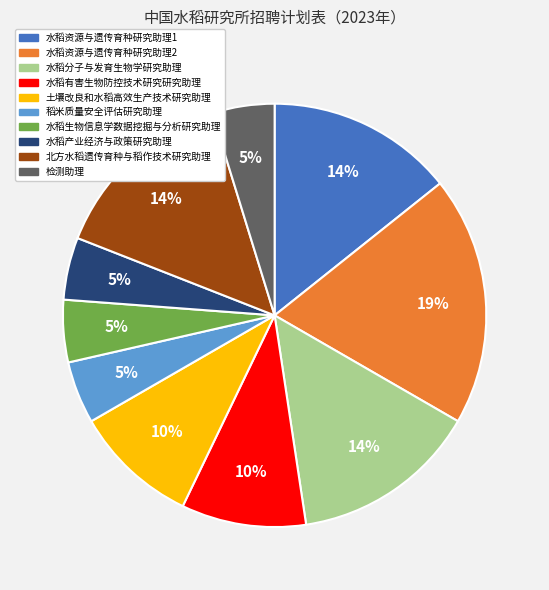

How many segments does this pie chart have?

10